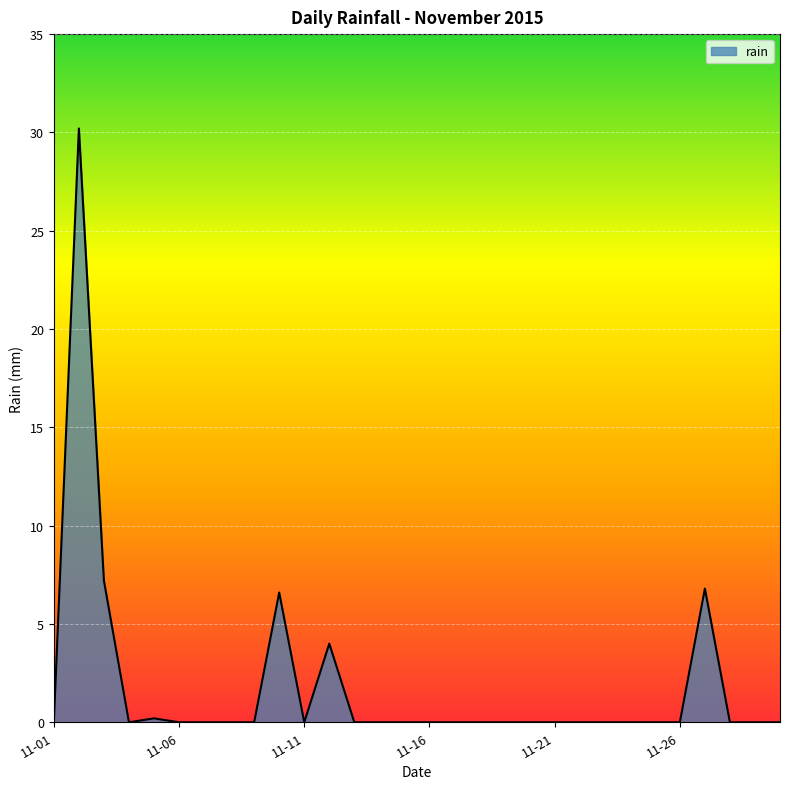

What is the greatest value displayed?

30.2